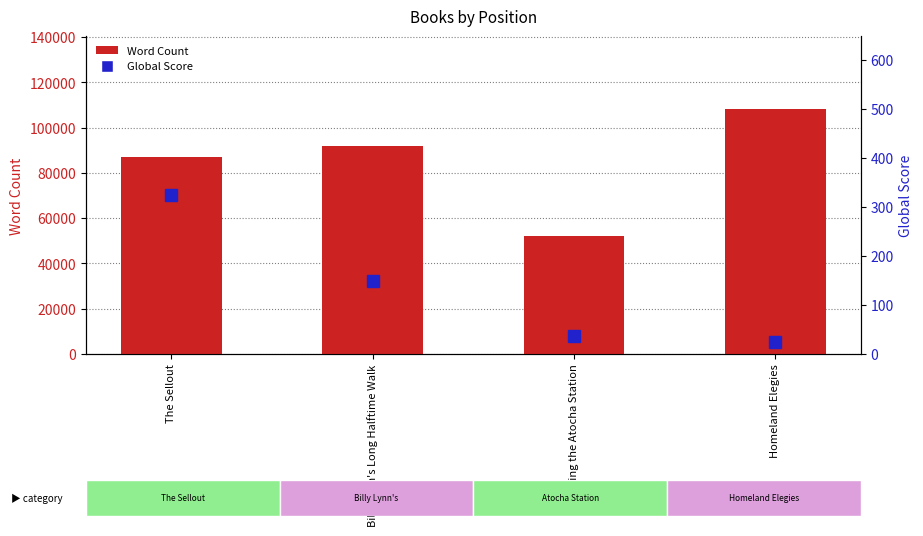

What is the value of the Word Count bar at the 2nd from the left?

92000